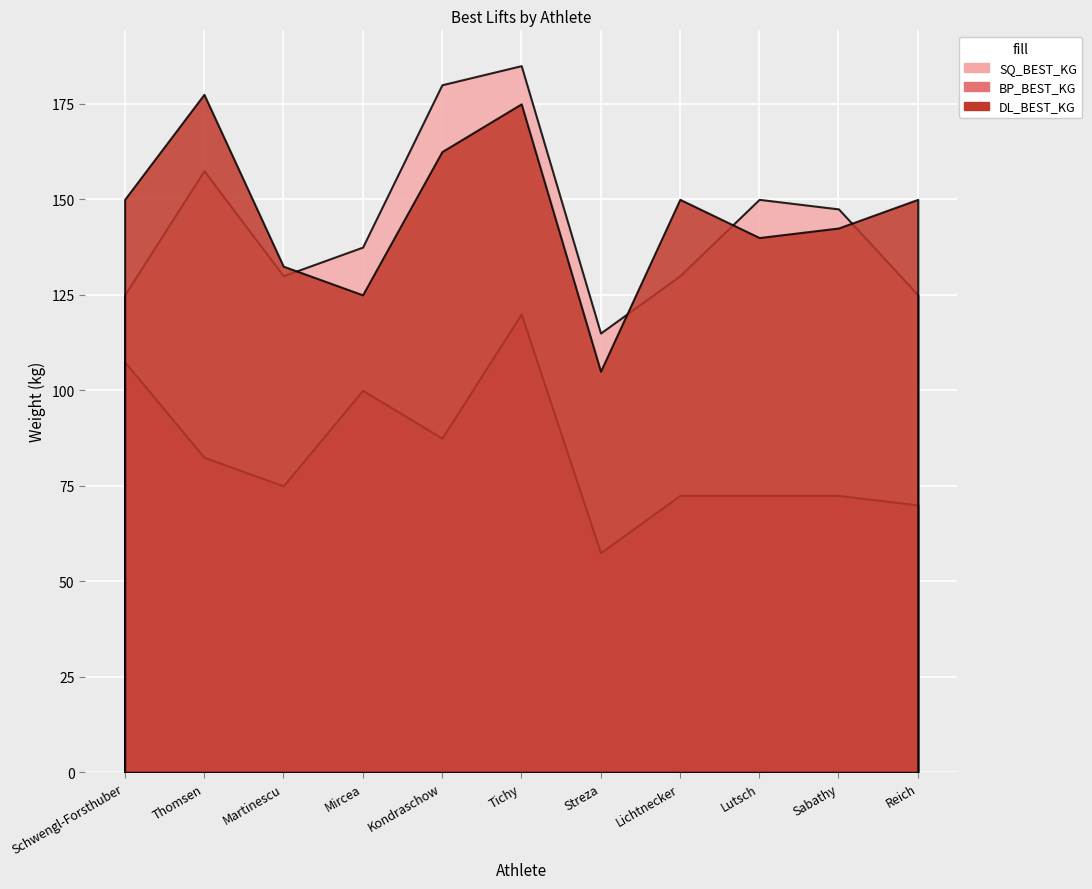

Where does the SQ_BEST_KG series first go above 137?

Thomsen